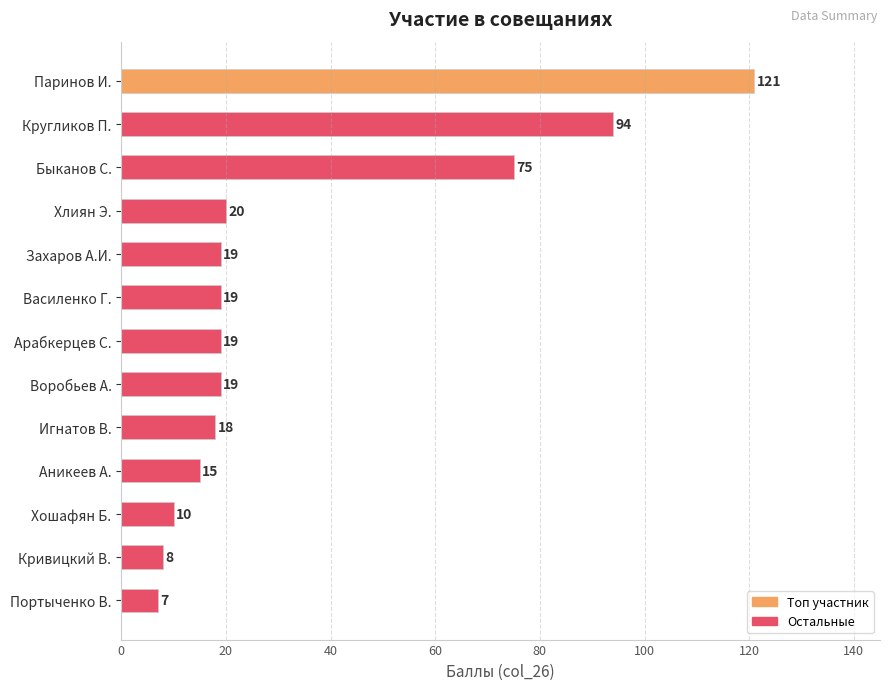

What is the minimum value shown in the chart?

7